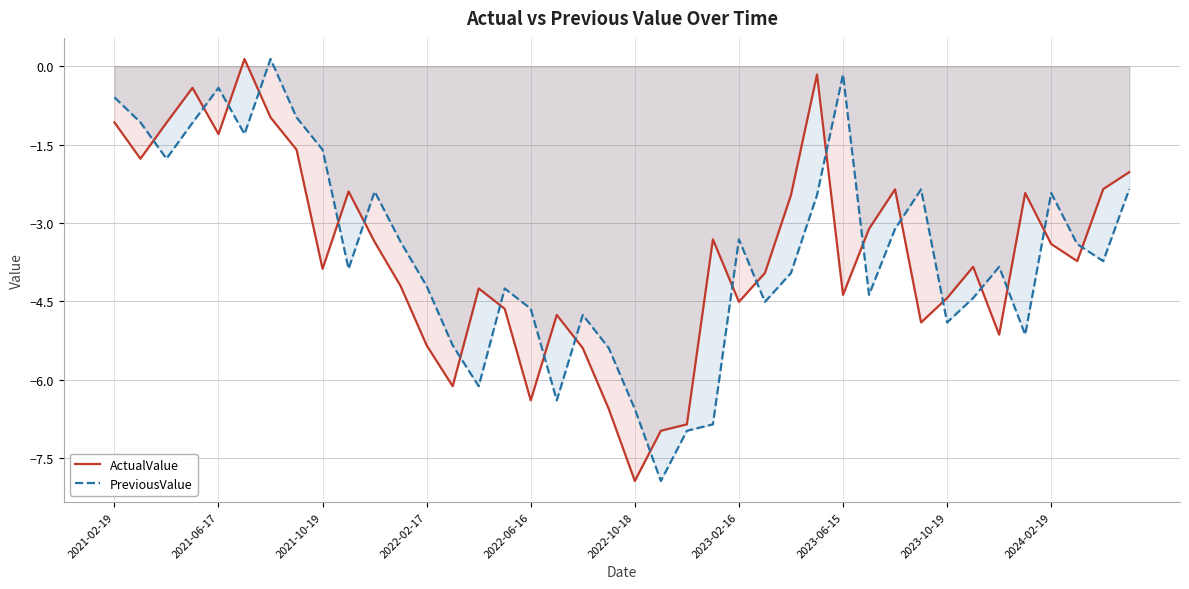

At which label does PreviousValue first exceed -3?

2021-02-19